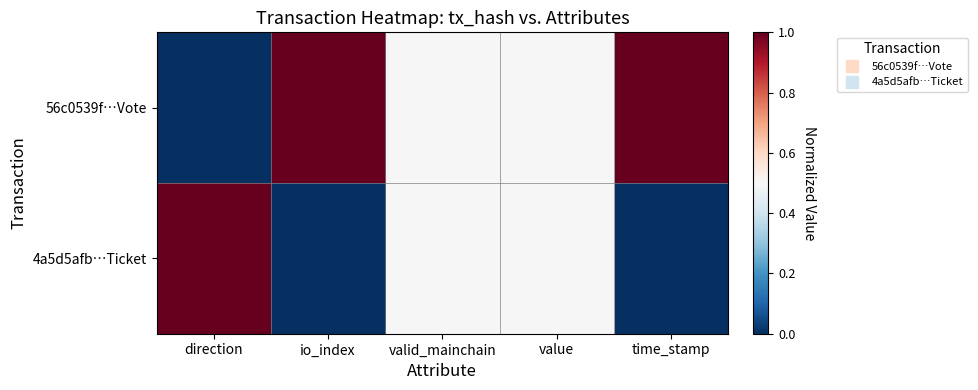

How many distinct data groups are displayed?

2